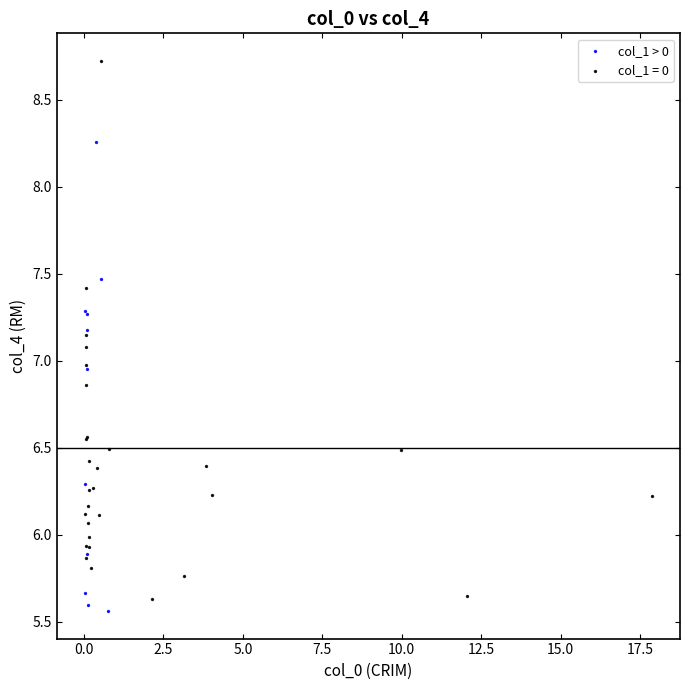

Which series contains the highest Y value?

col_1 = 0